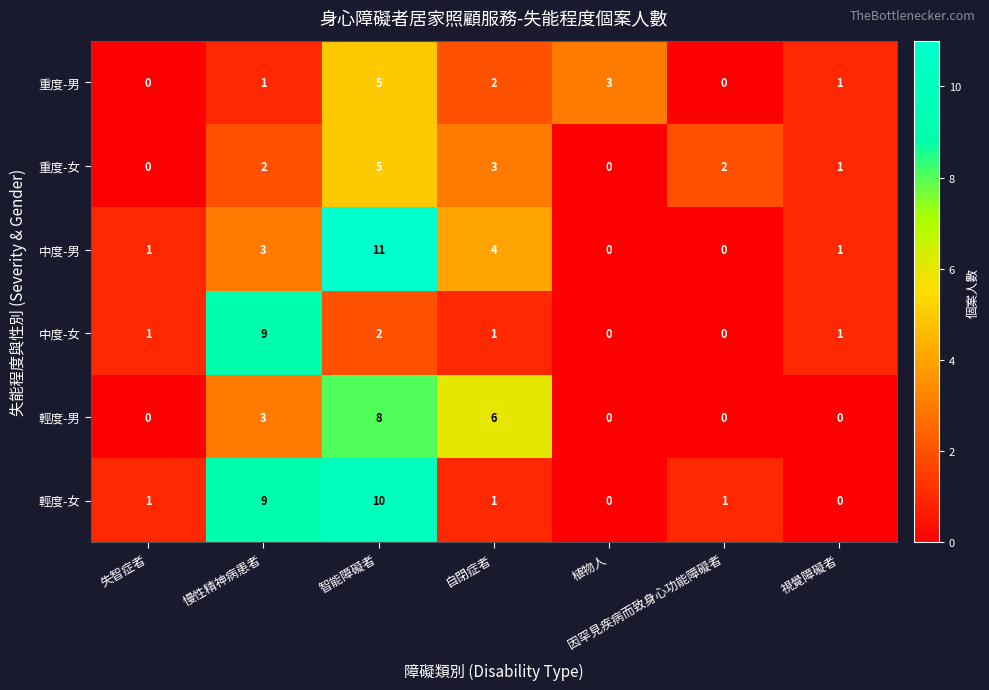

Count the 重度-男 values in the range 0 to 3.

6